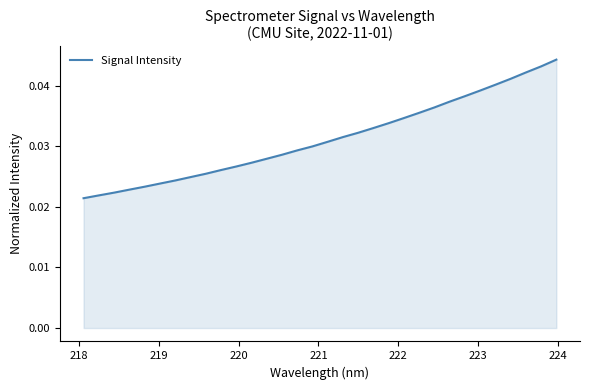

How many lines are shown in the chart?

1